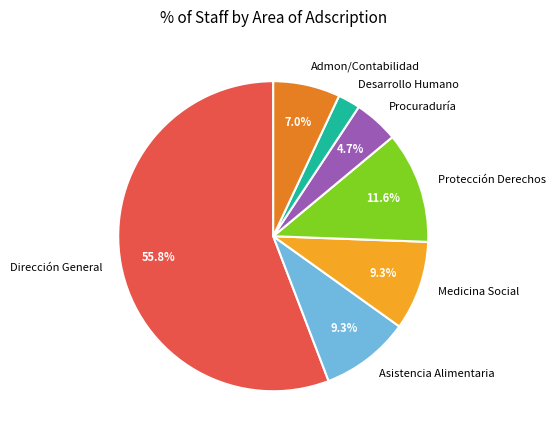

Which category has the biggest portion of the pie?

Dirección General